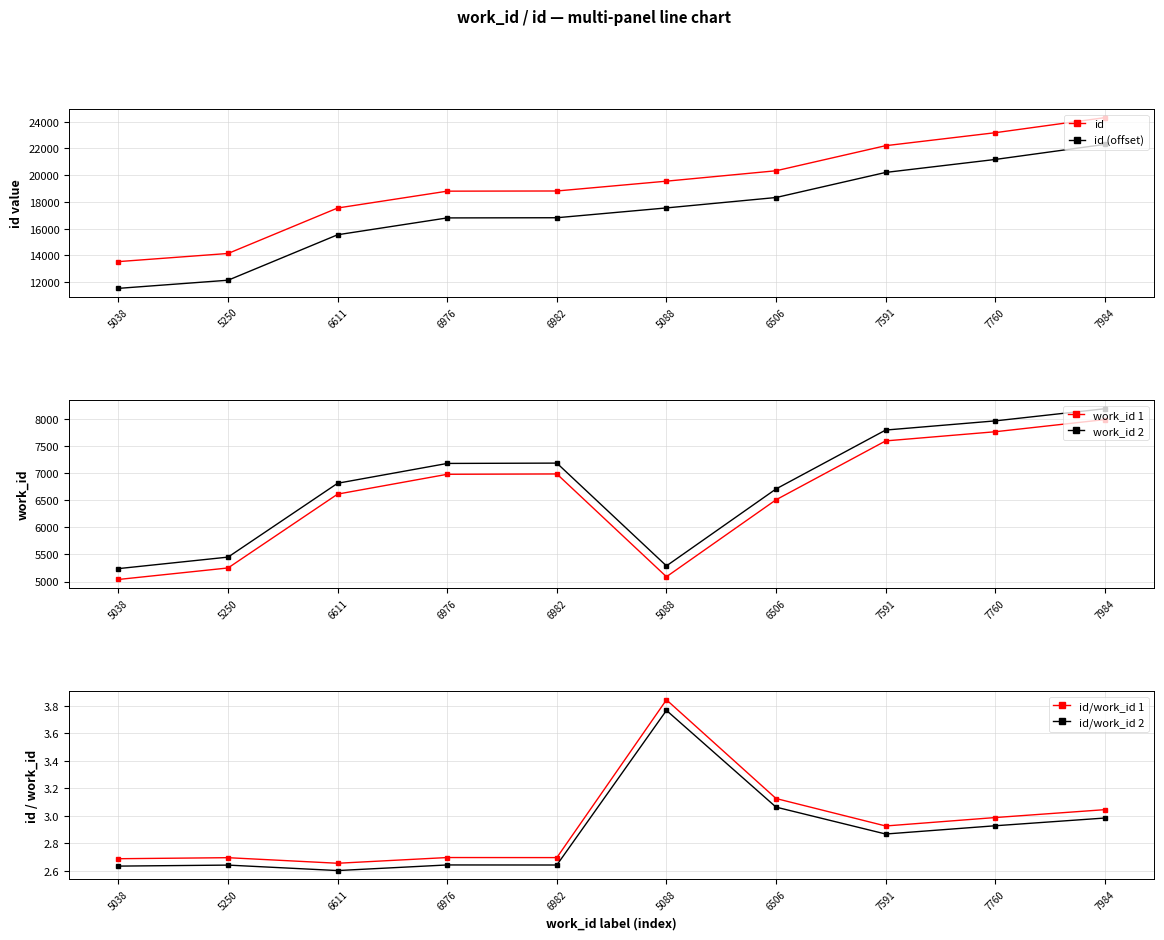

How many data points in work_id 2 are less than 7176?

5